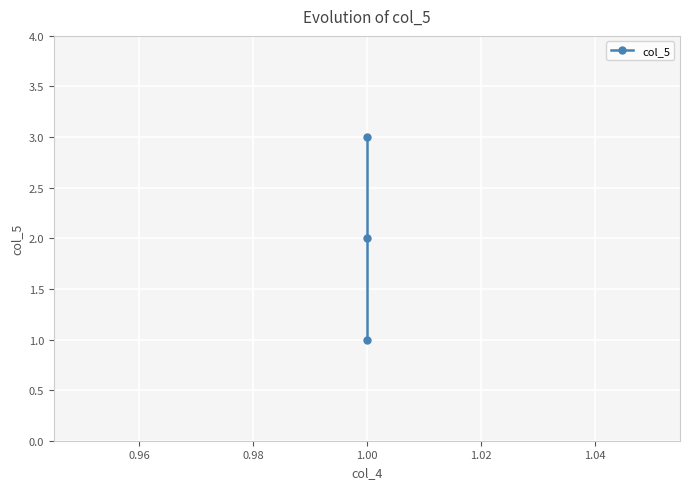

Between 0.98 and 0.96, which is larger?

0.98